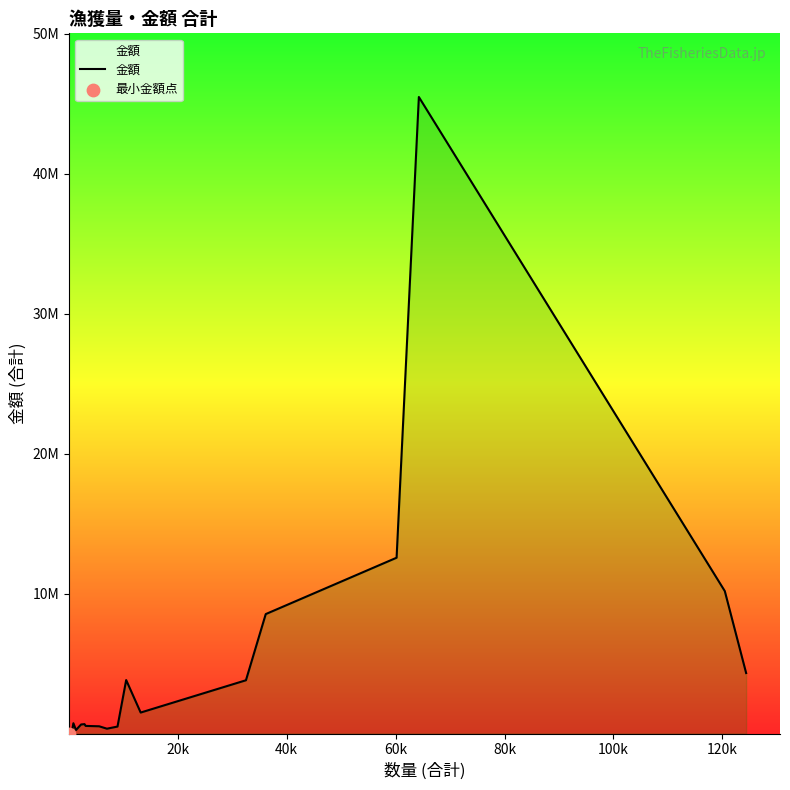

Is this an area chart (filled region under the line)?

Yes